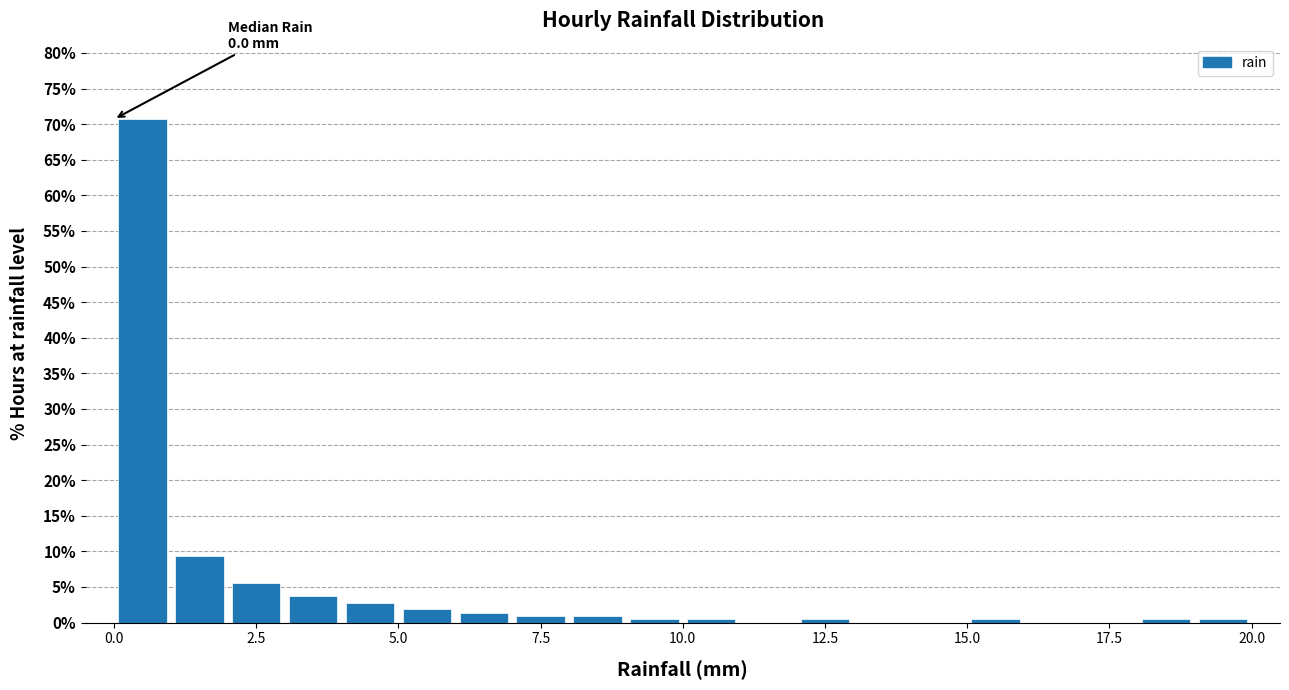

Read against the x-axis, roughly where is the centre of the tallest bar?

0.5